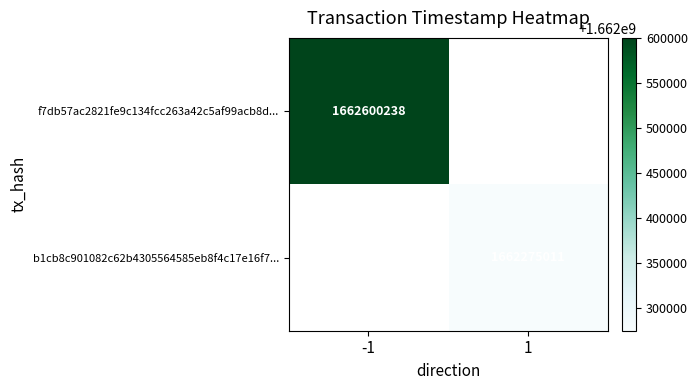

What is the maximum value shown in the chart?

1662600238.0